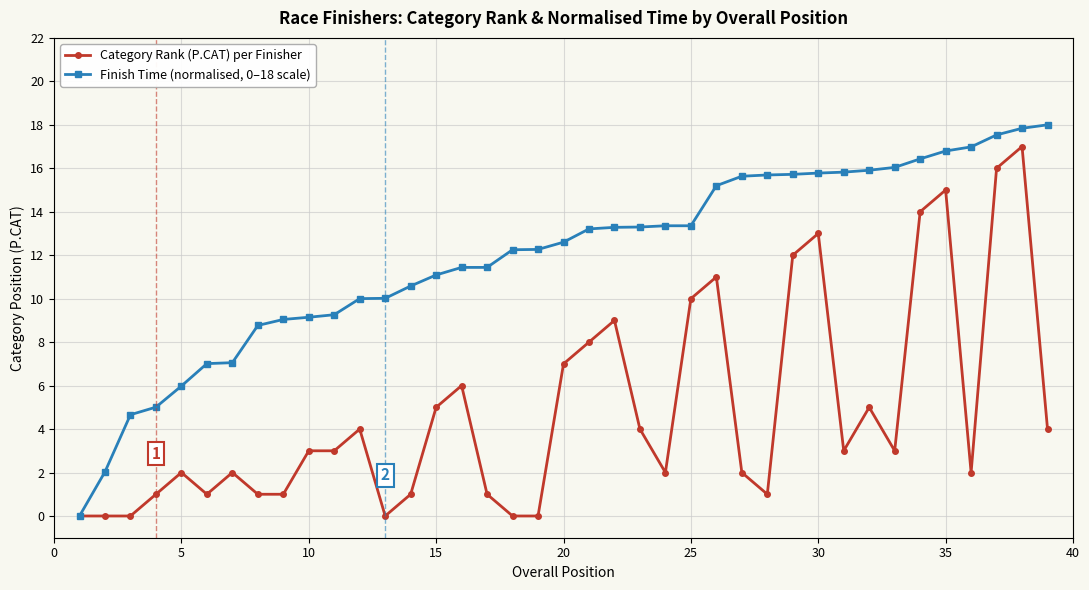

What is the maximum value for Category Rank (P.CAT) per Finisher?

17.0